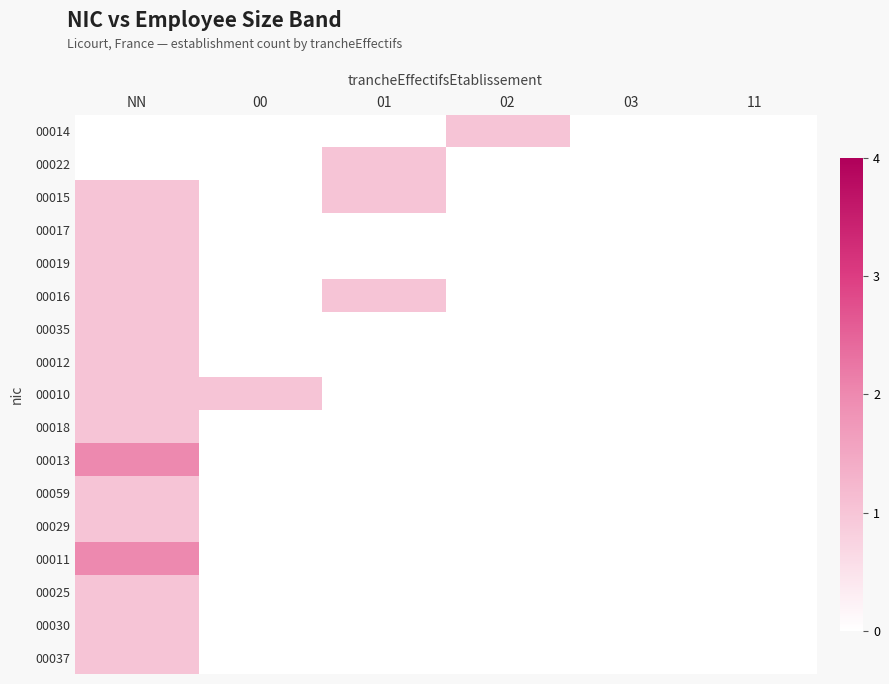

At which category is the sum across all series the highest?

NN